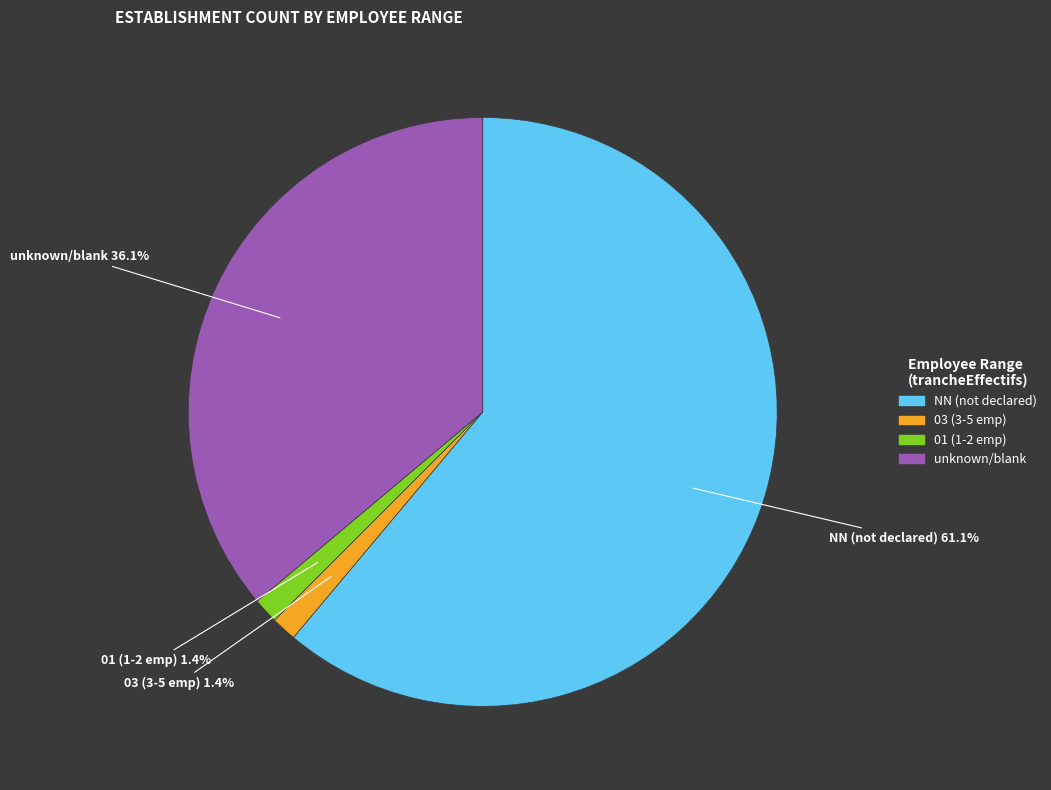

Is there any slice that represents more than half of the pie?

Yes